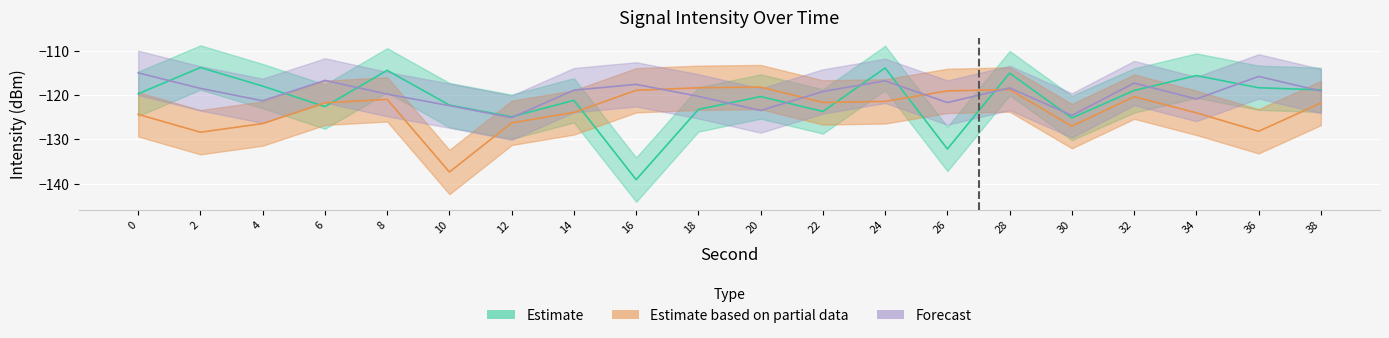

List the series in order of their peak value, lowest first.

Estimate based on partial data, Forecast, Estimate